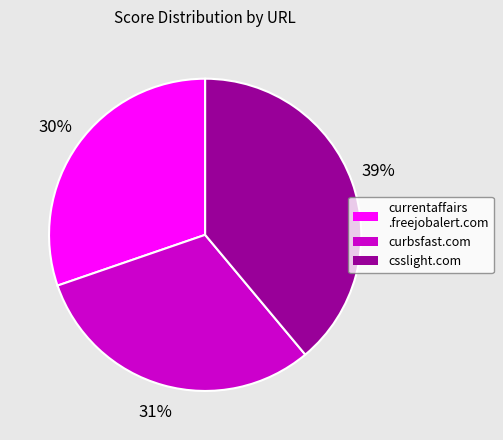

Which slice is the largest?

csslight.com